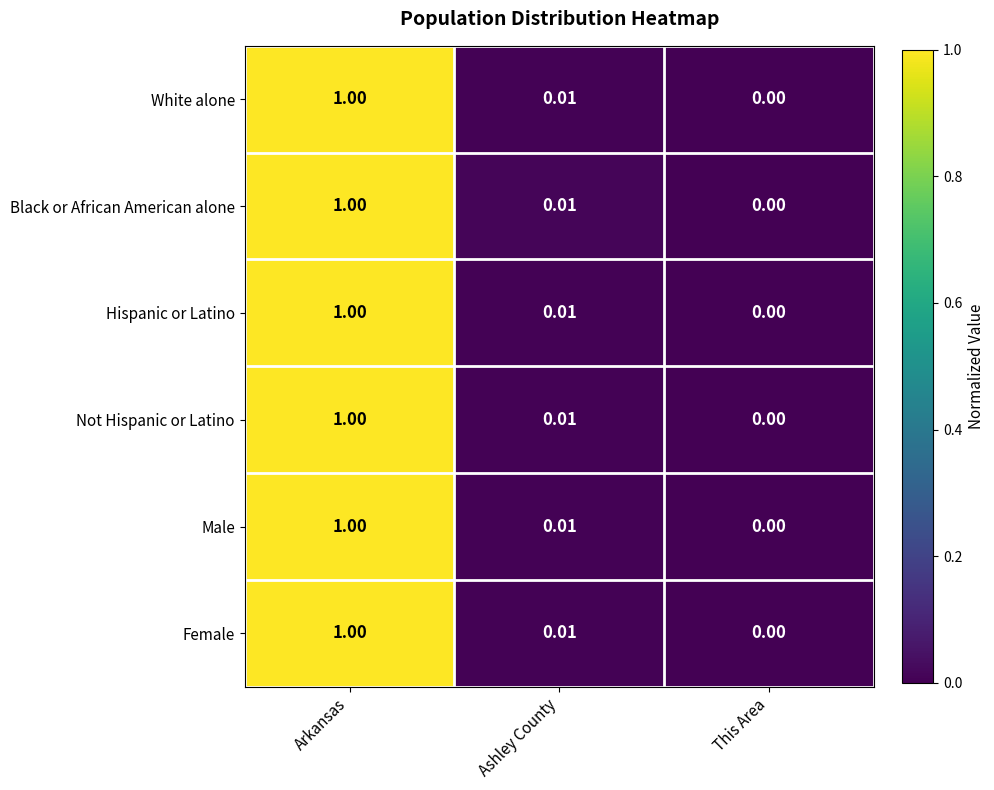

At which category is the sum across all series the highest?

Arkansas